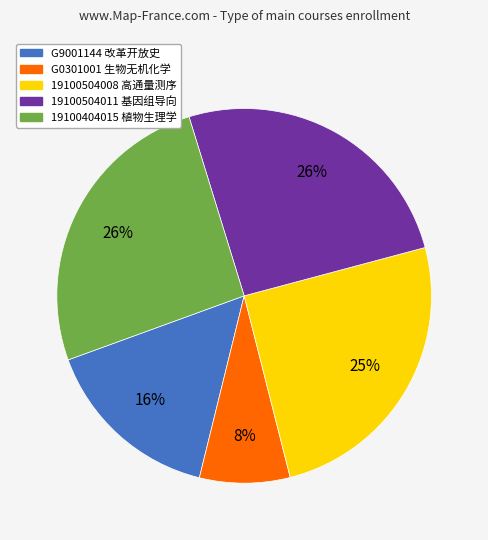

To the nearest percent, what is the difference between the largest and smallest slice percentages?

18%